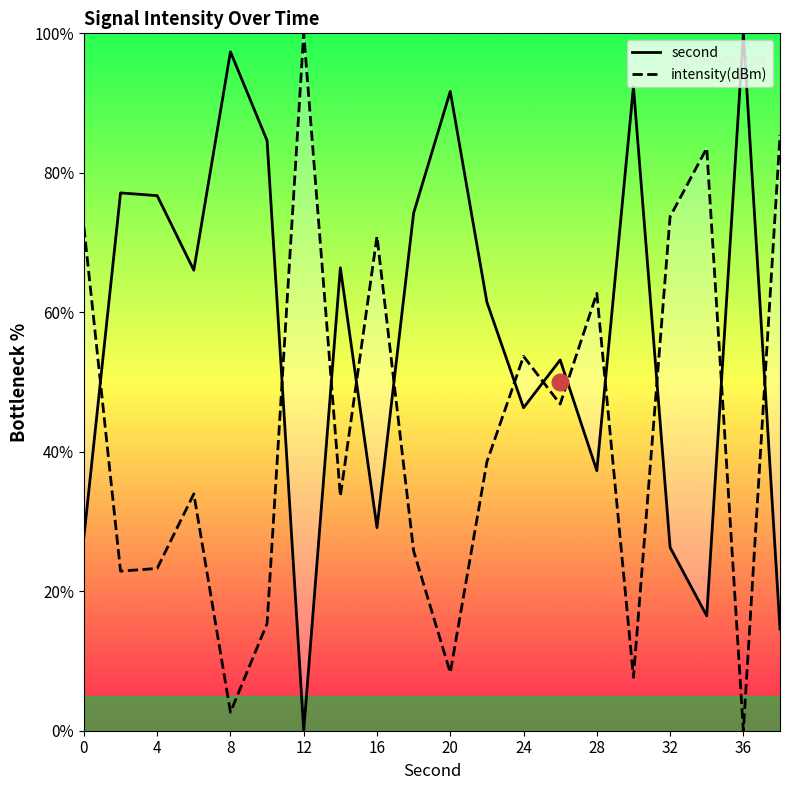

Which category has the highest value in the second series?

36